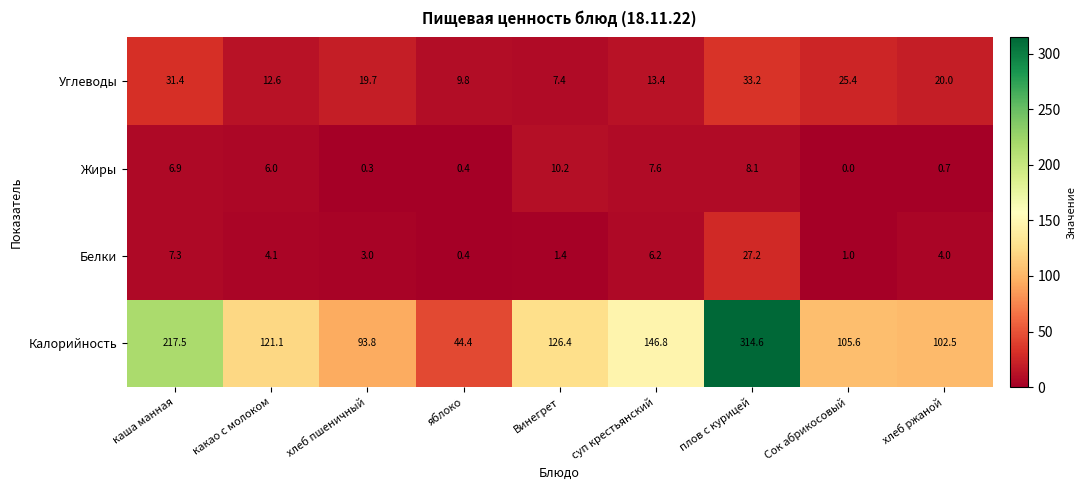

Which series has the largest range (max minus min)?

Калорийность